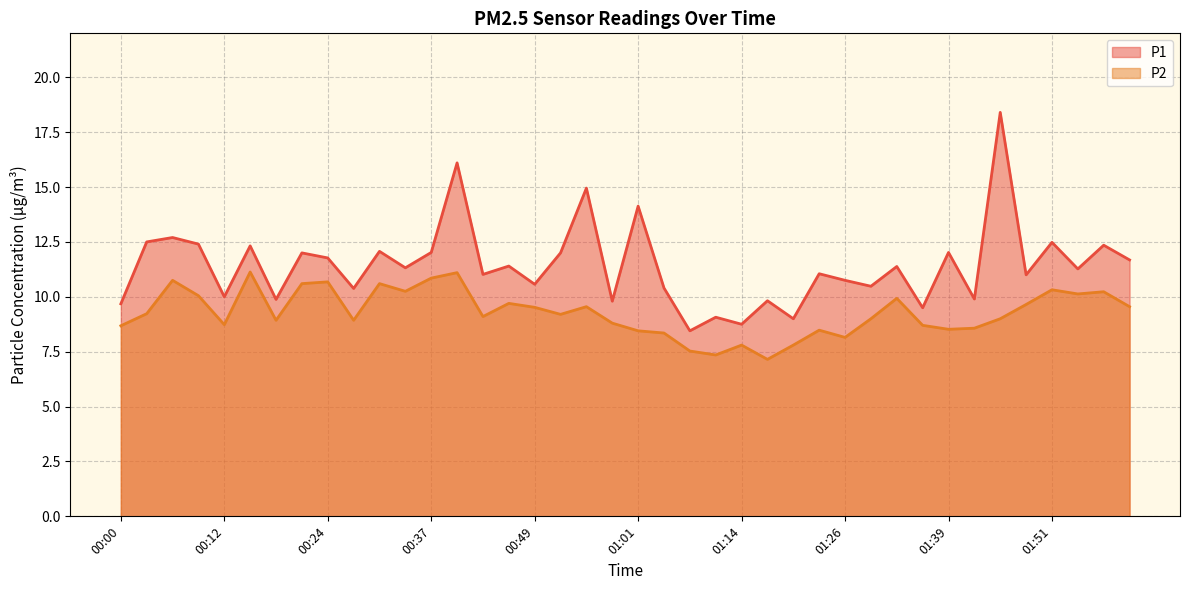

Which series has the largest total across all categories?

P1